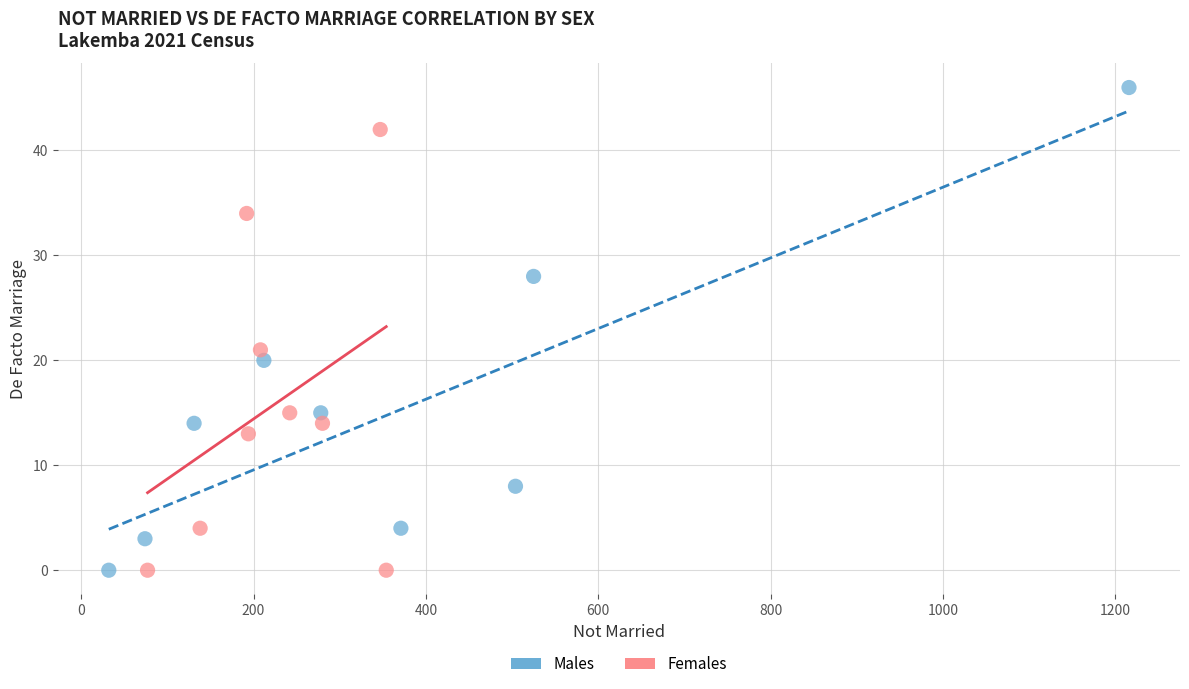

Which series has the largest Y range (max minus min)?

Males